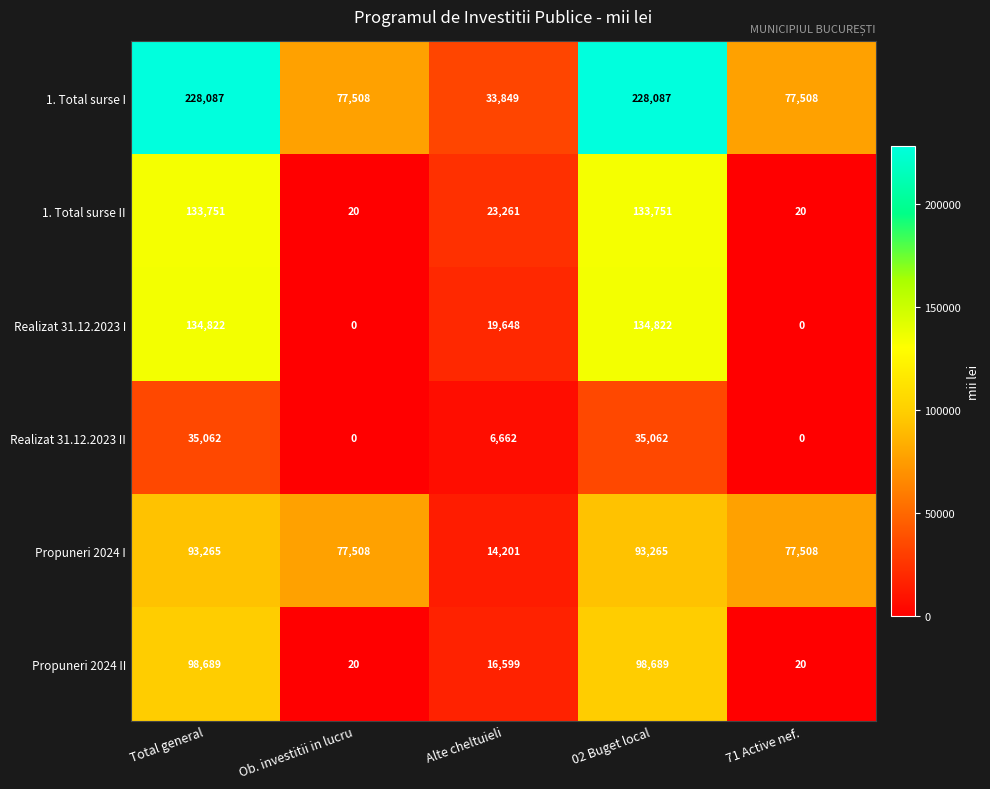

Reading left to right, transcribe all the data shown in this chart.

1. Total surse I: 228087	77508	33849	228087	77508
1. Total surse II: 133751	20	23261	133751	20
Realizat 31.12.2023 I: 134822	0	19648	134822	0
Realizat 31.12.2023 II: 35062	0	6662	35062	0
Propuneri 2024 I: 93265	77508	14201	93265	77508
Propuneri 2024 II: 98689	20	16599	98689	20